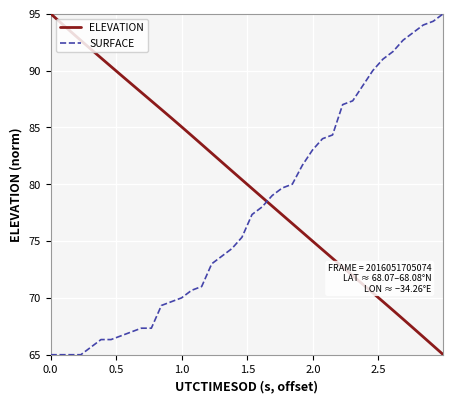

What is the difference between the maximum and minimum values in the SURFACE series?

30.0